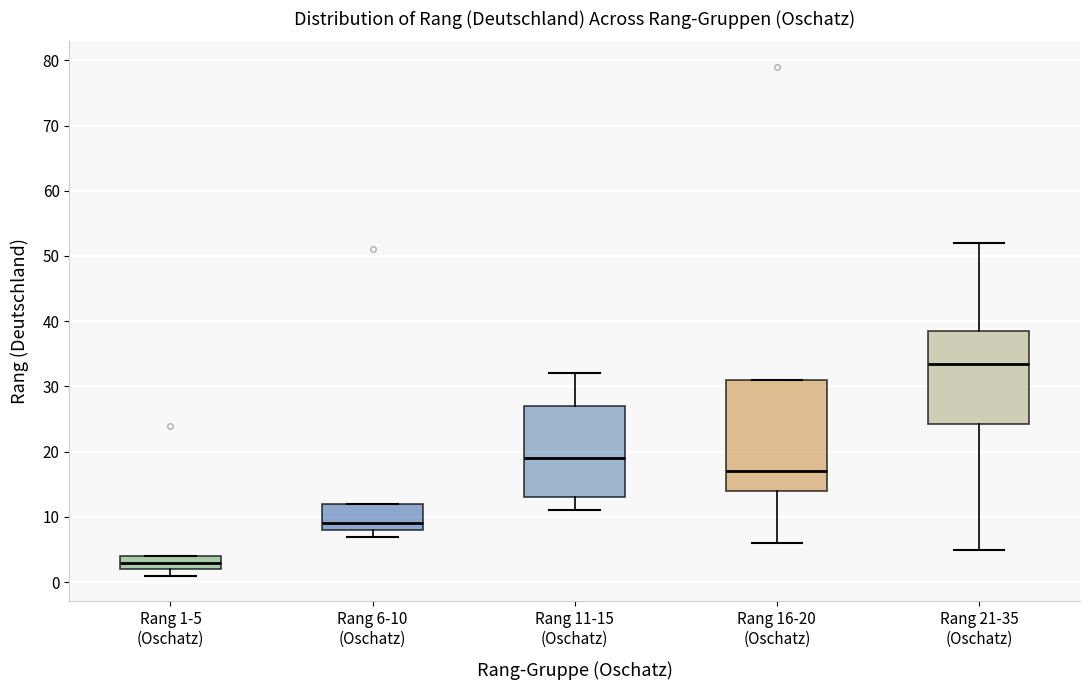

Comparing the boxes themselves (not the whiskers), which one is the tallest?

Rang 16-20 (Oschatz)